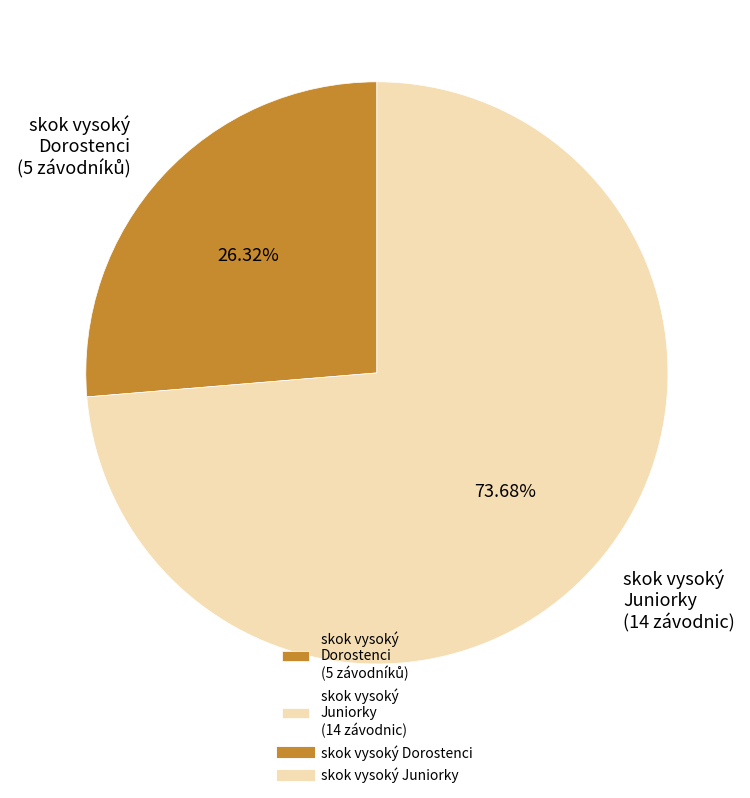

Is skok vysoký Juniorky the majority of the pie?

Yes